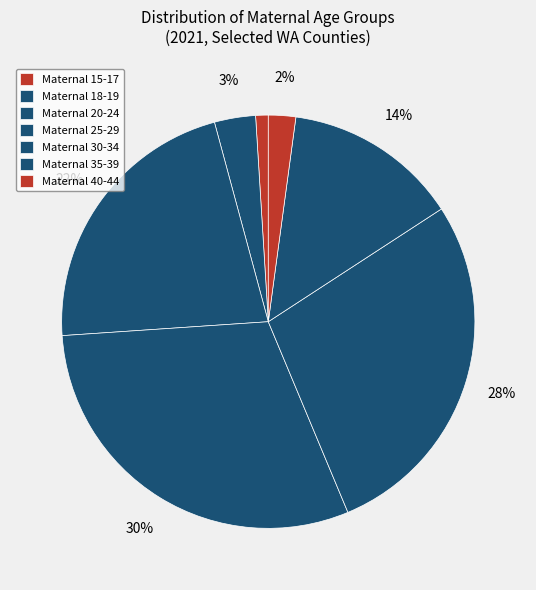

To the nearest percent, what is the difference between the largest and smallest slice percentages?

30%